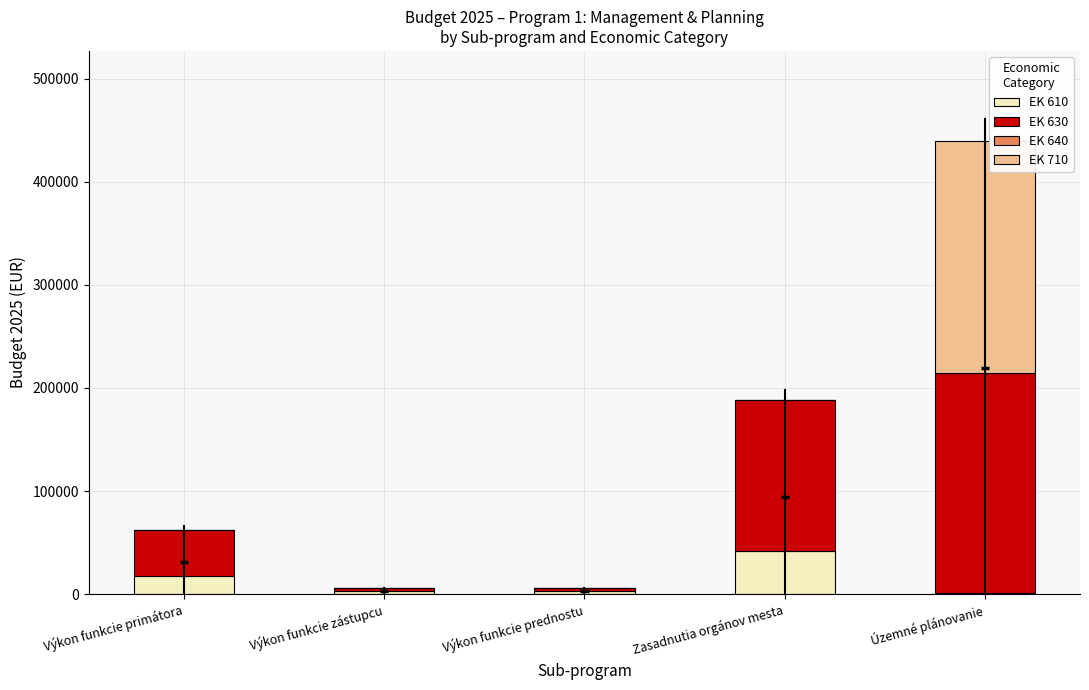

At which category is the sum across all series the highest?

Územné plánovanie